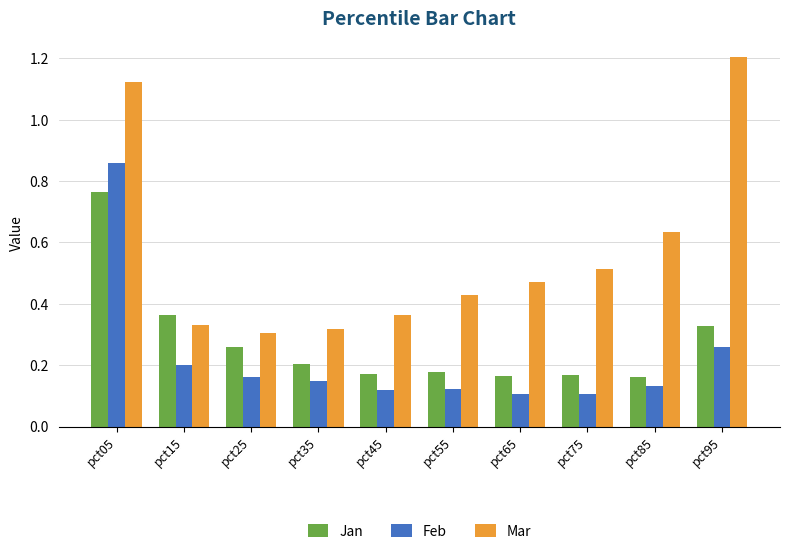

How many distinct data groups are displayed?

3